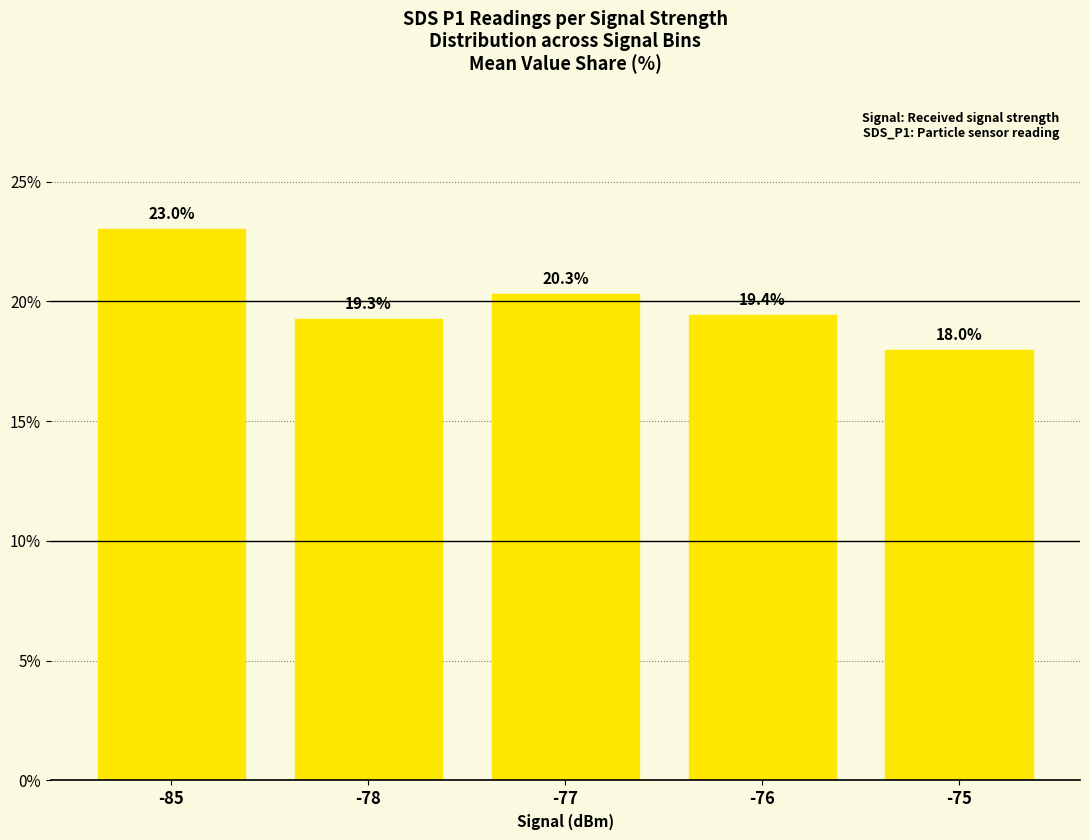

What is the greatest value displayed?

23.0